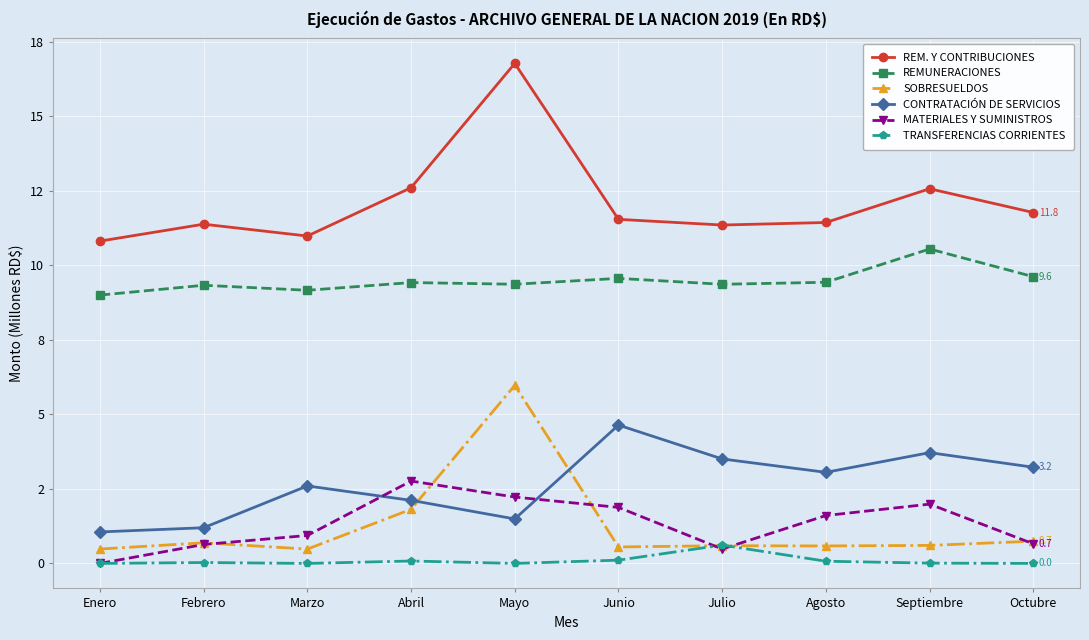

Does the chart display data point markers on the line(s)?

Yes